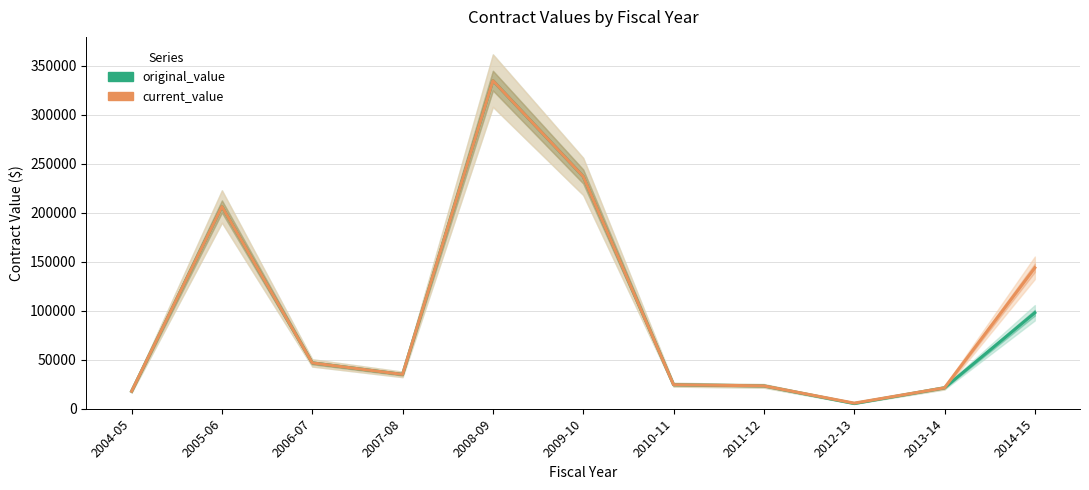

What is the minimum value shown in the chart?

5273.0